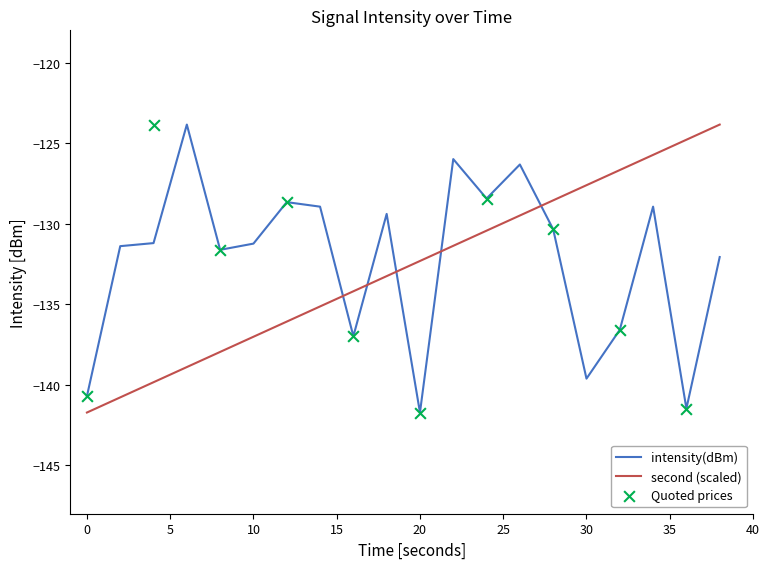

Which series contains the lowest Y value?

intensity(dBm)